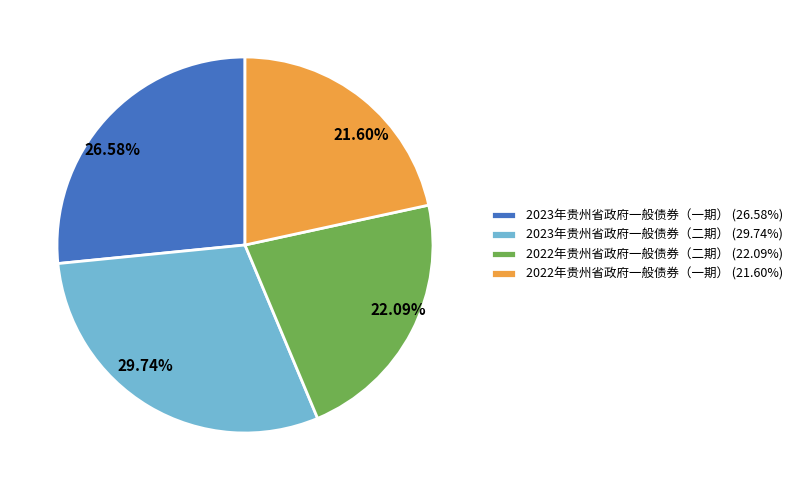

Between 2022年贵州省政府一般债券（二期） (22.09%) and 2023年贵州省政府一般债券（二期） (29.74%), which is larger?

2023年贵州省政府一般债券（二期） (29.74%)